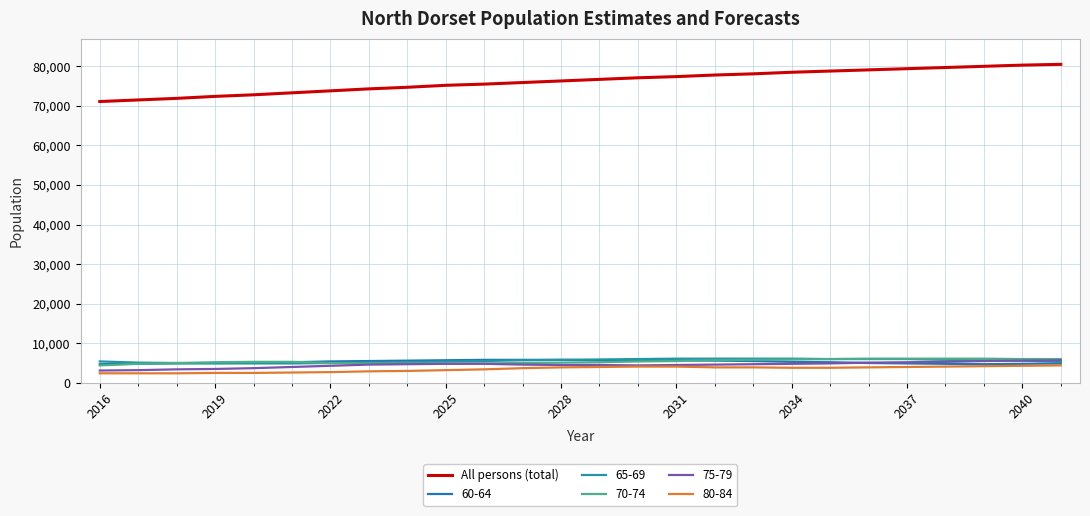

How many lines are shown in the chart?

6